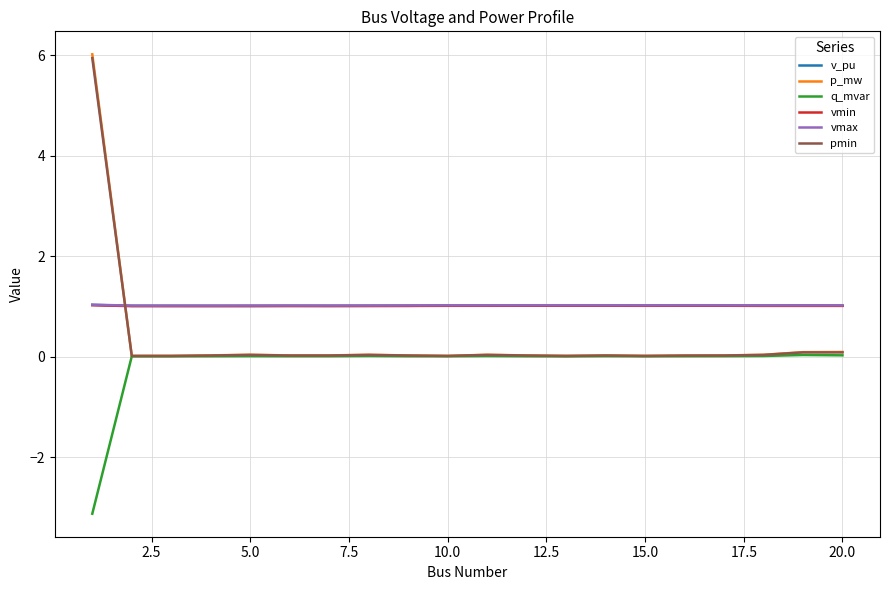

Which series has the widest spread of values?

p_mw